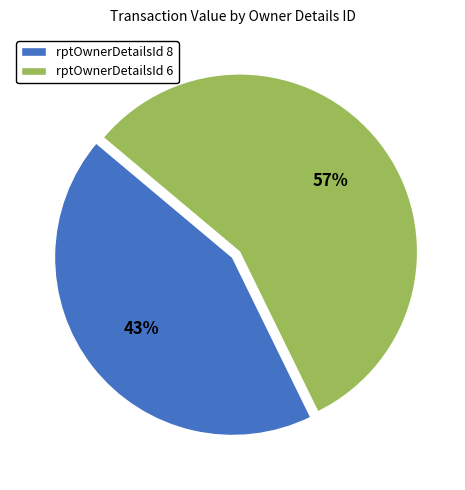

What is the ratio of the value at rptOwnerDetailsId 6 to the value at rptOwnerDetailsId 8?

1.3